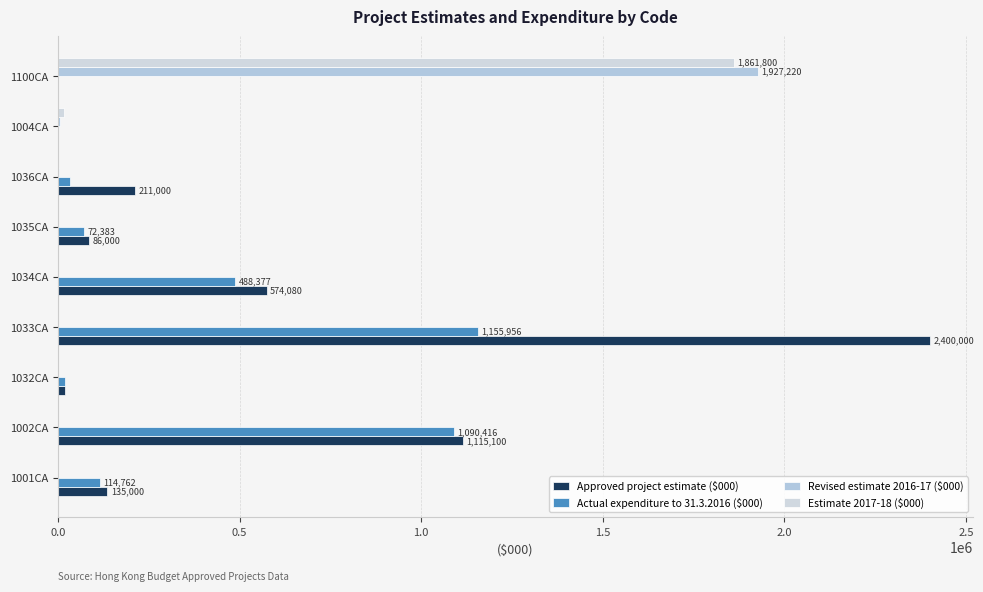

Count the number of data series in this chart.

4